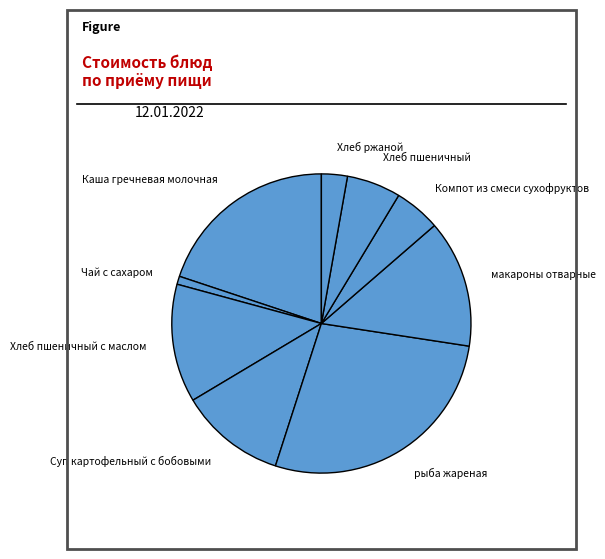

Do Каша гречневая молочная and Компот из смеси сухофруктов together represent more than half of the pie?

No